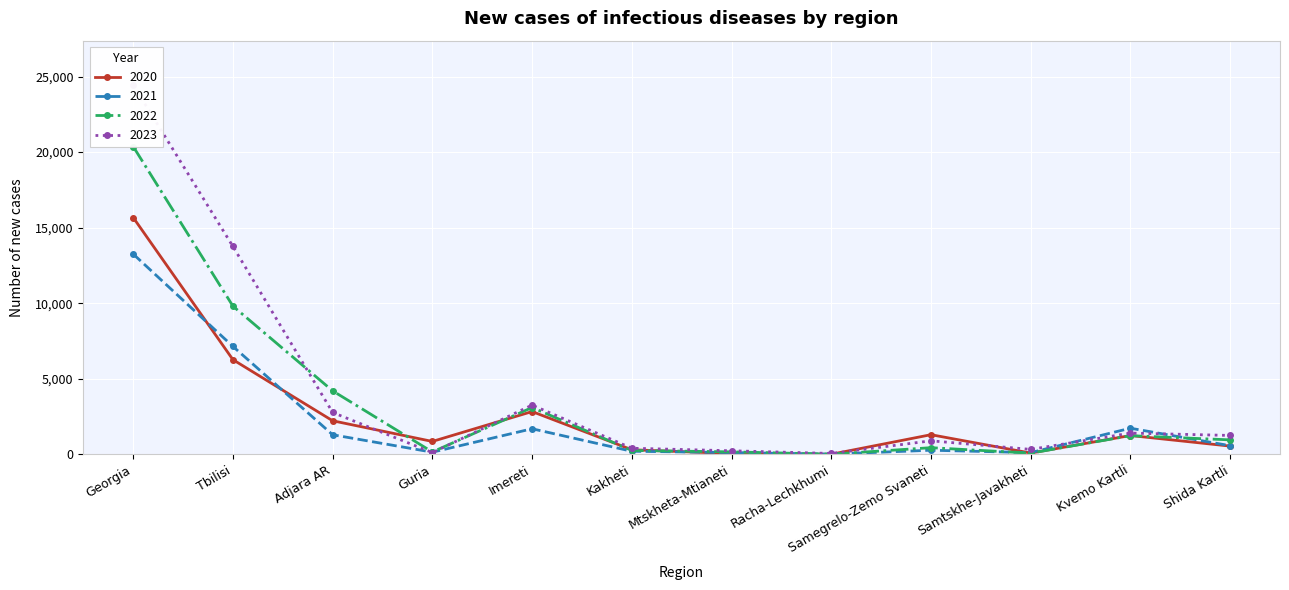

What are all the series names shown in the legend?

2020, 2021, 2022, 2023